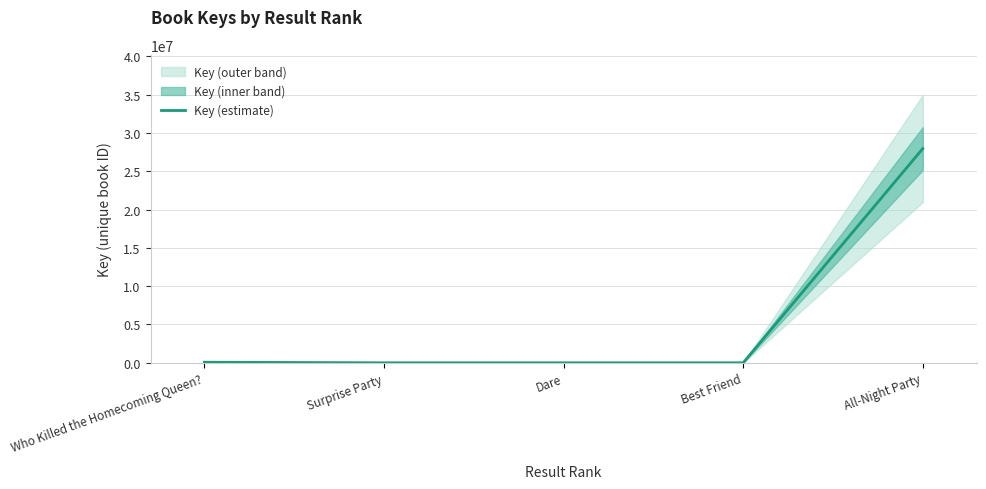

Where is the first local minimum?

Surprise Party